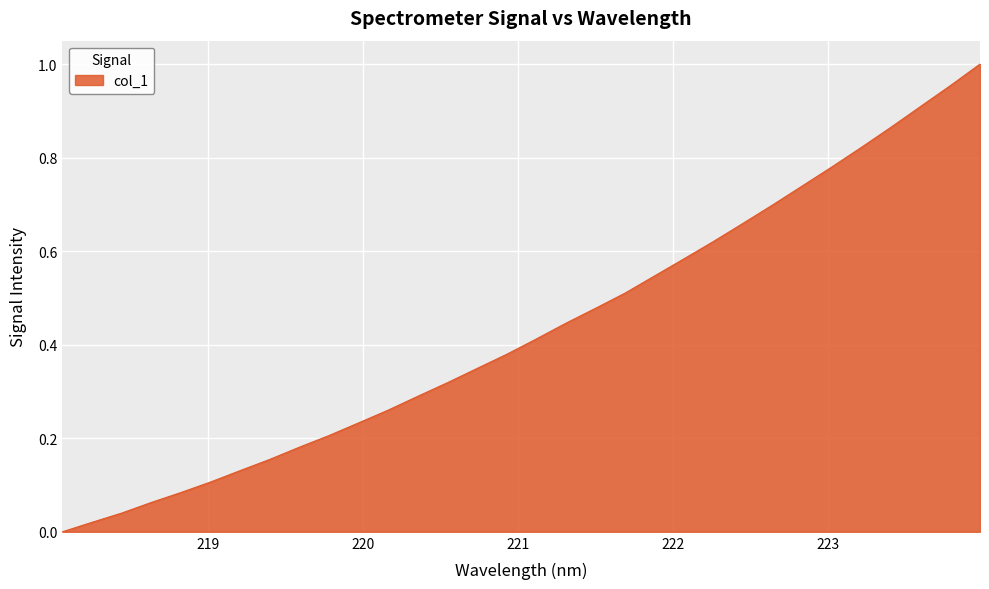

True or false: the data has more than 2 interior local peaks.

False